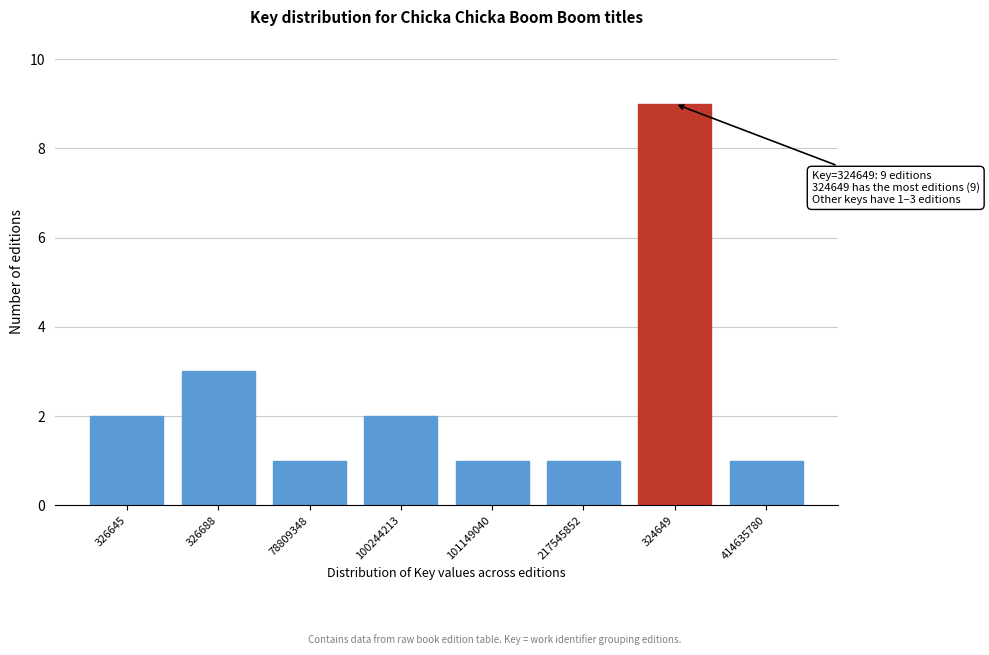

Reading left to right, transcribe all the data shown in this chart.

2	3	1	2	1	1	9	1